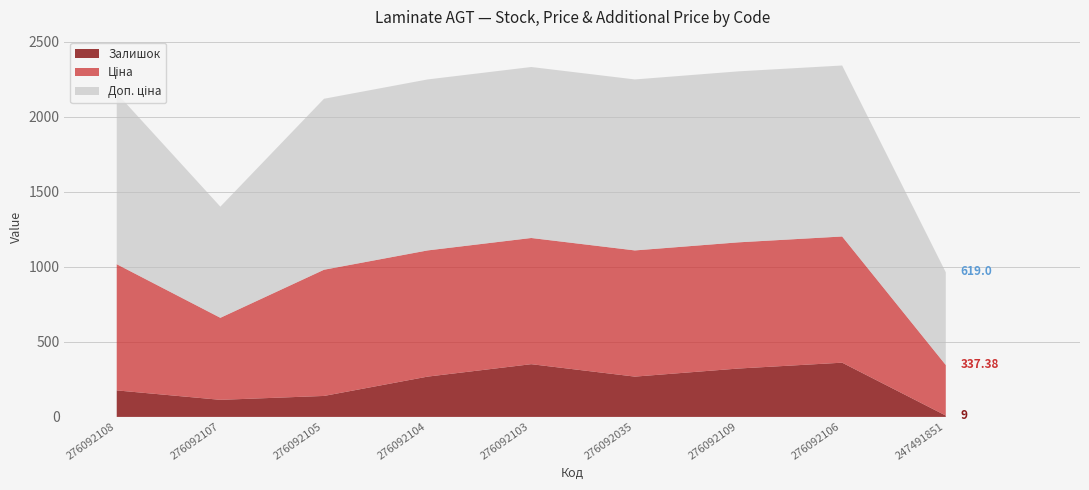

What is the minimum value shown in the chart?

9.0